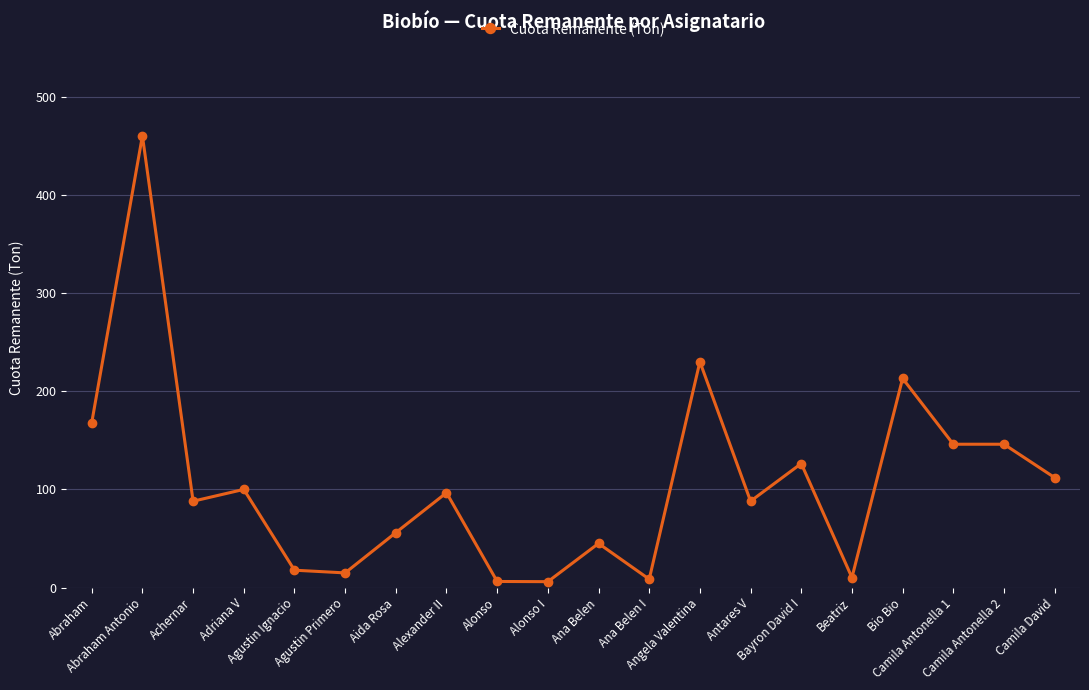

What is the maximum value shown in the chart?

460.0